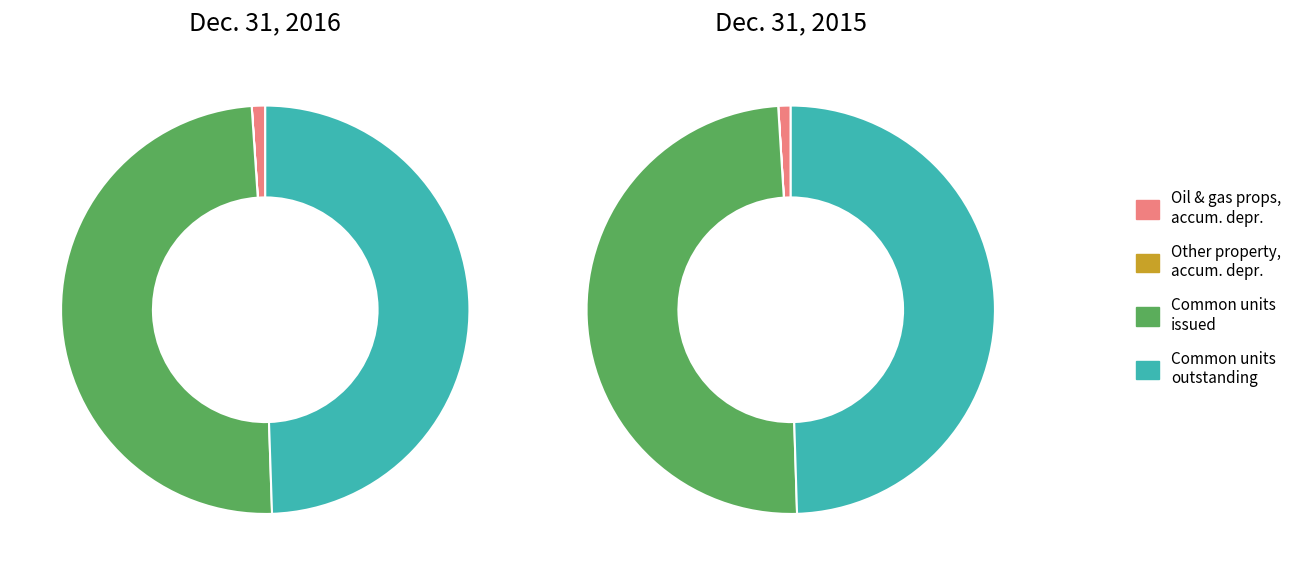

Is it true that Common unitholders, units issued is 40% of the pie?

False